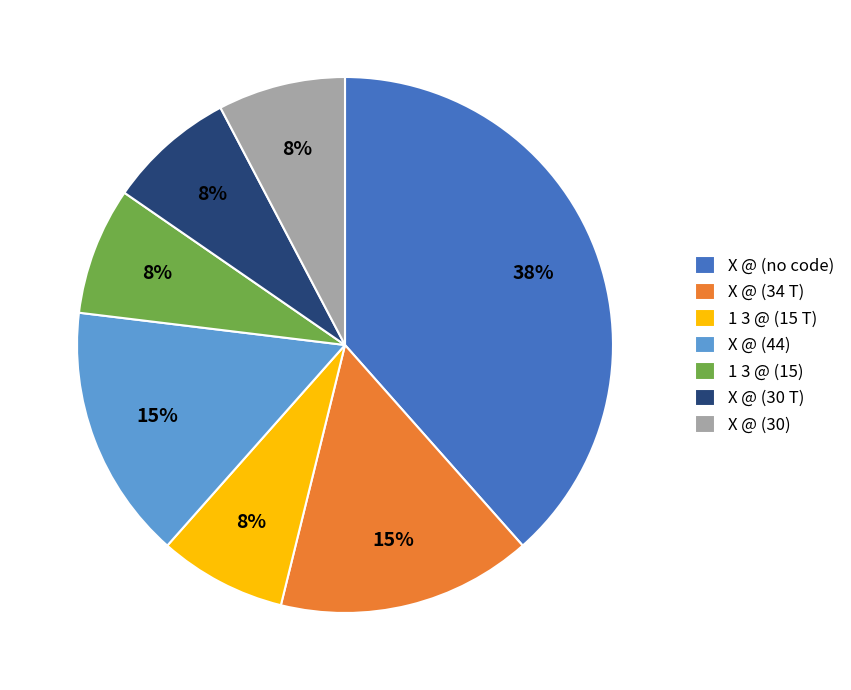

Between X @ (30 T) and X @ (34 T), which is larger?

X @ (34 T)